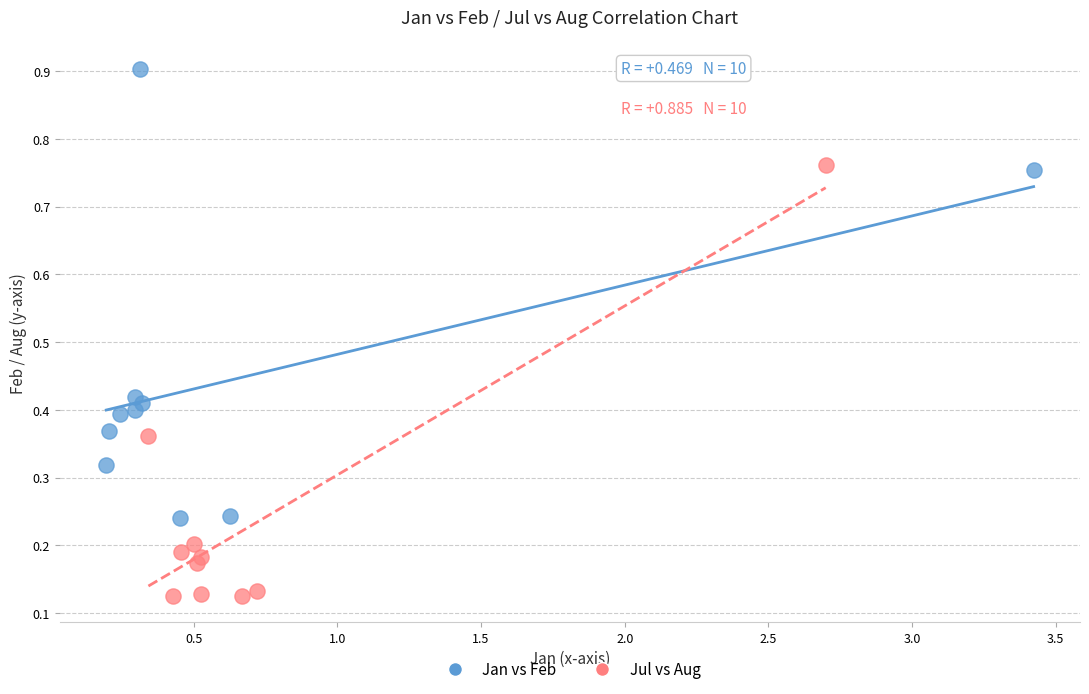

Which series has the widest spread of Y values?

Jan vs Feb